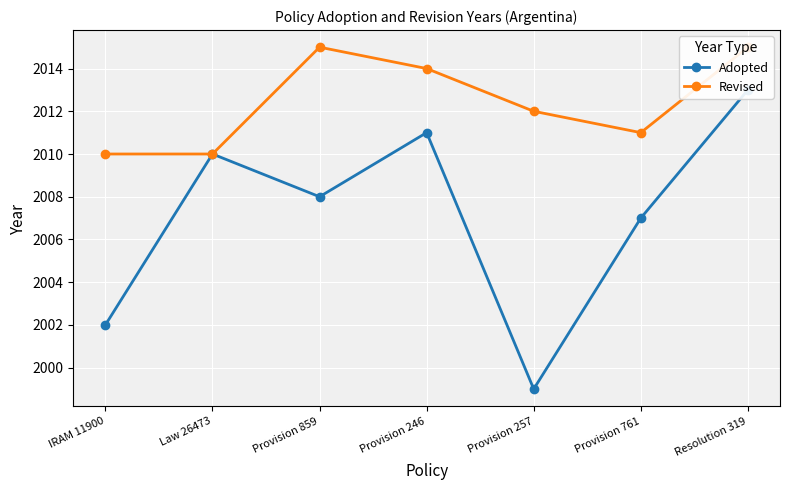

How many series are shown in this chart?

2